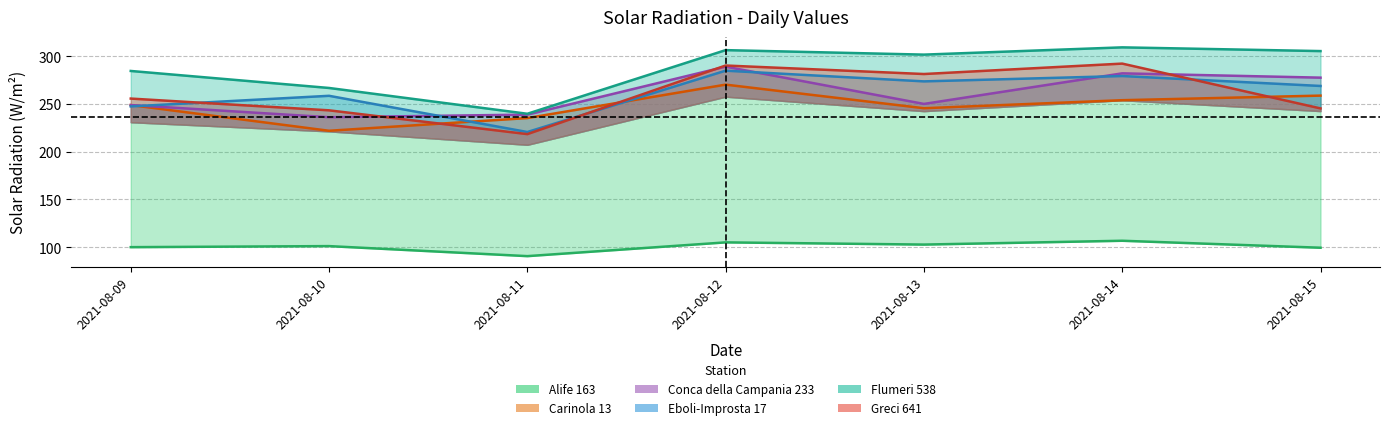

How many interior local valleys does the Conca della Campania 233 series have?

2